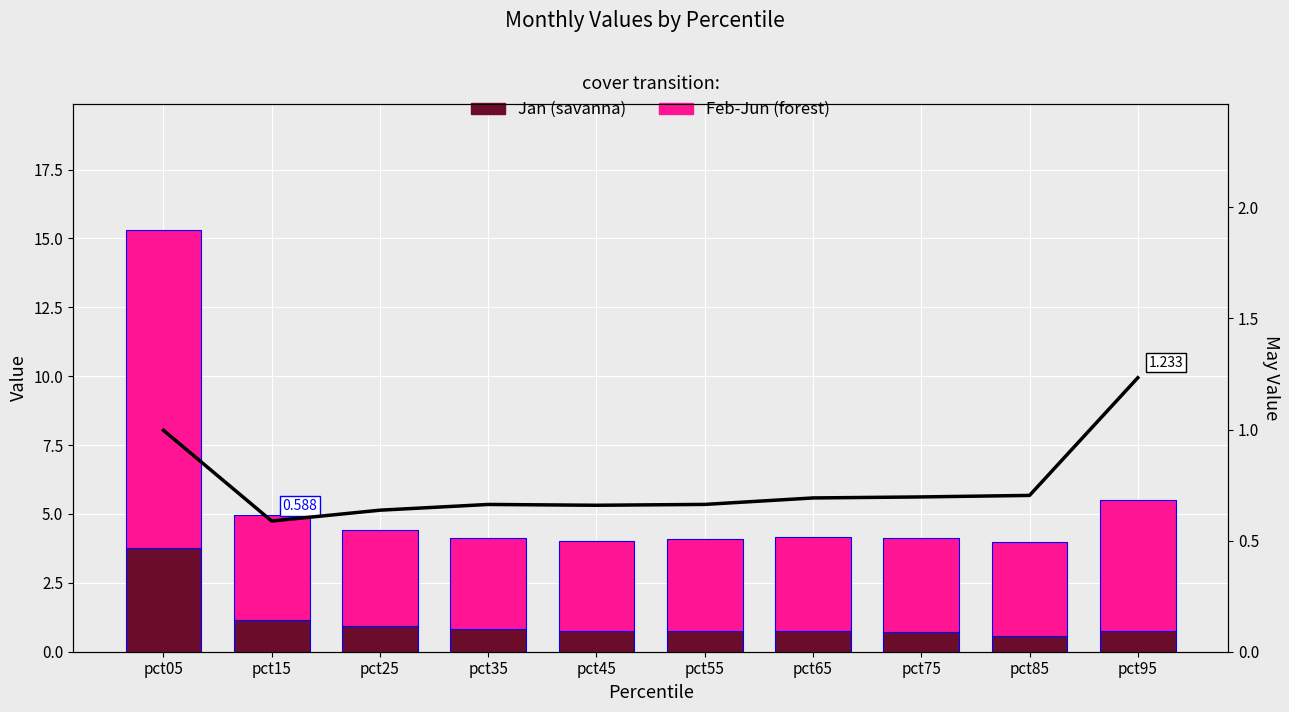

Does the chart contain any negative values?

No